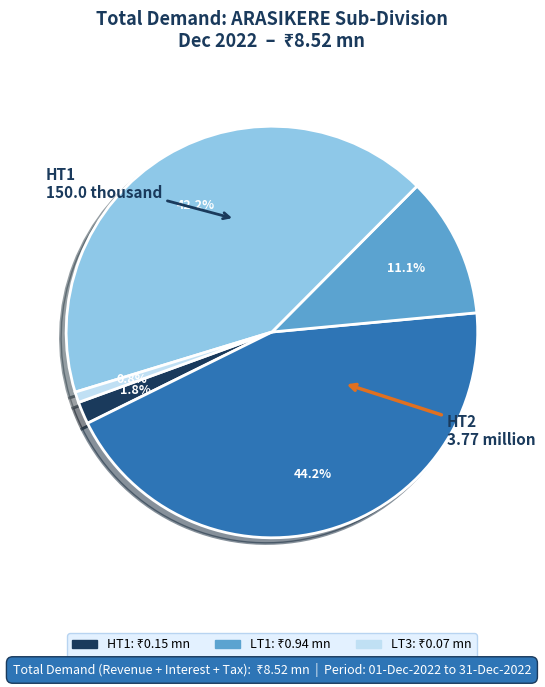

Is there a majority slice in this chart?

No